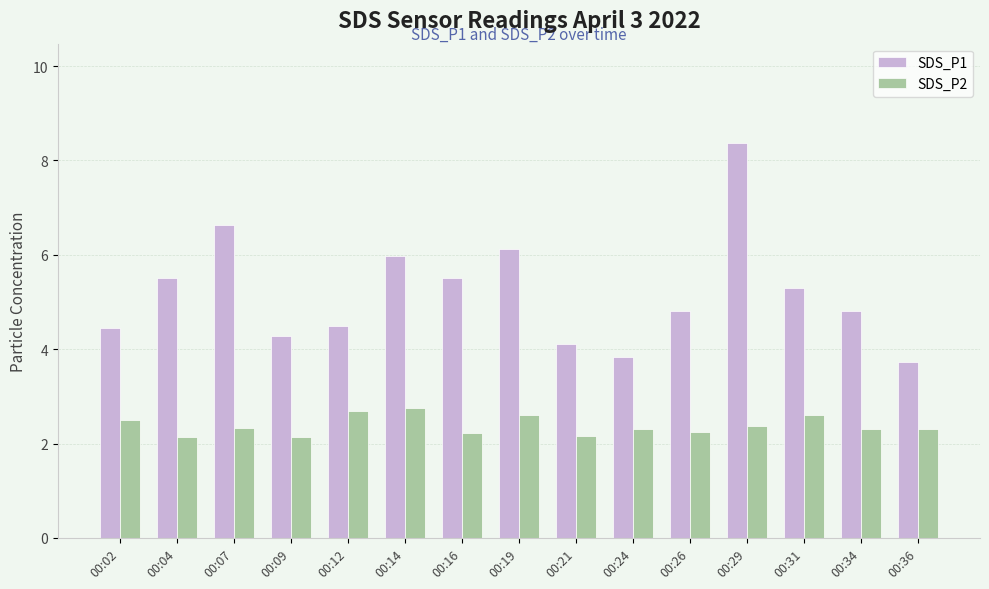

At which label does SDS_P1 reach its peak?

00:29